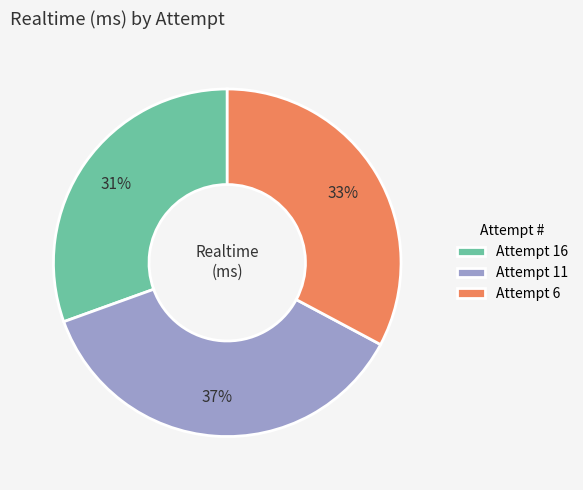

To the nearest percent, what is the difference between the largest and smallest slice percentages?

6%